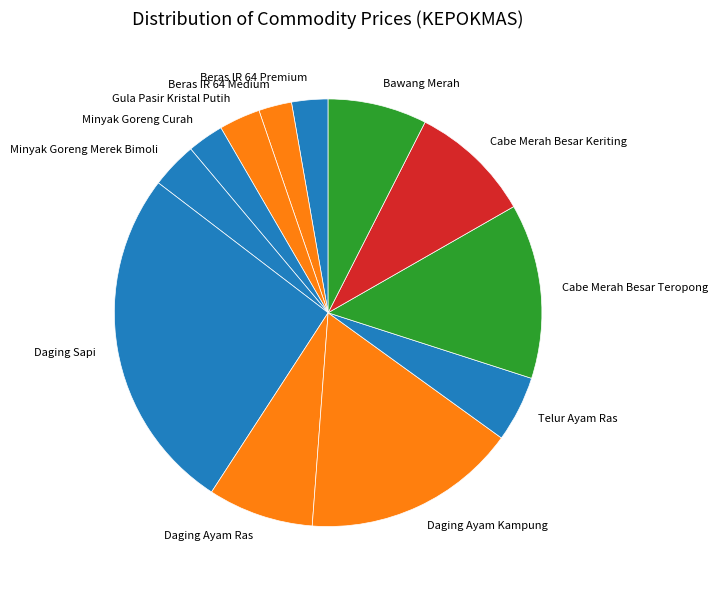

How many segments does this pie chart have?

12